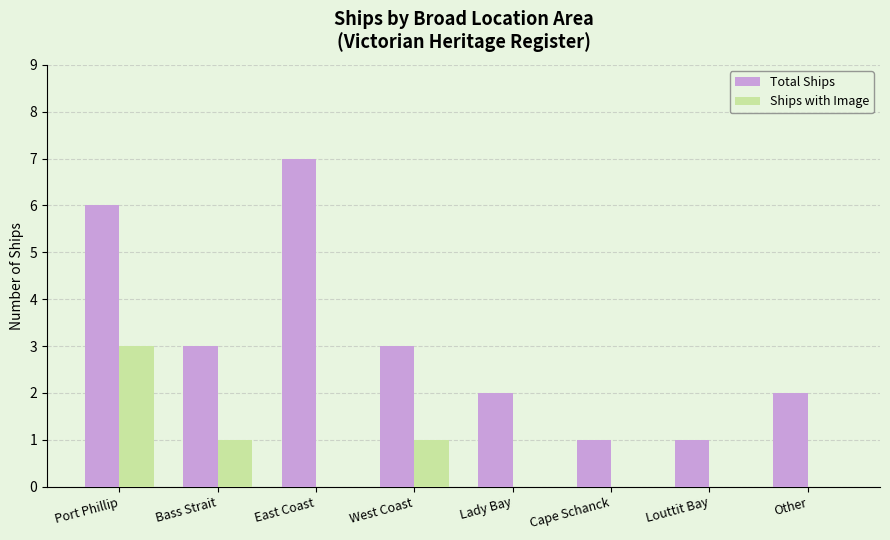

What is the sum of all Ships with Image values?

5